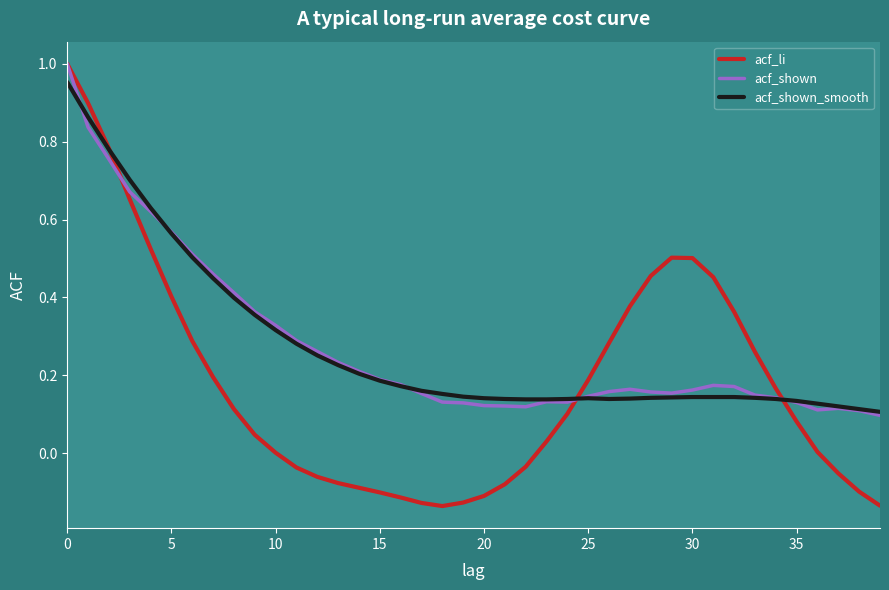

Which series has the largest range (max minus min)?

acf_li